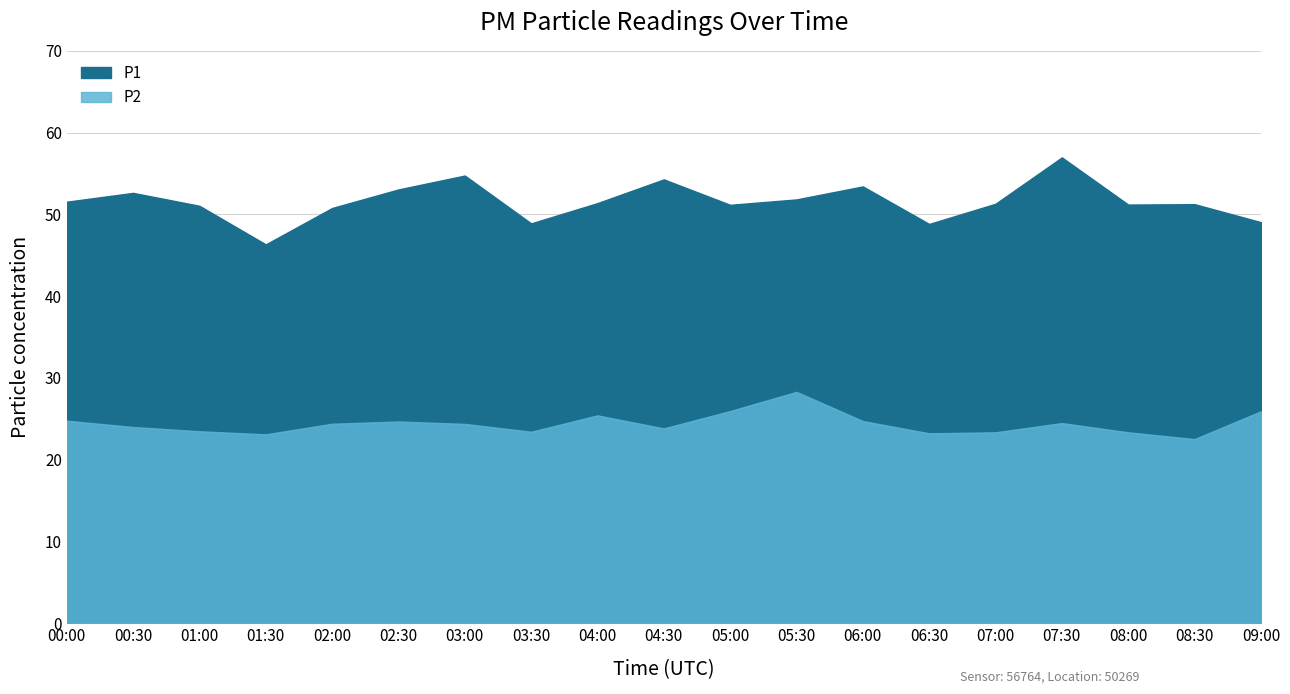

Between 07:00 and 00:30, which is larger?

00:30